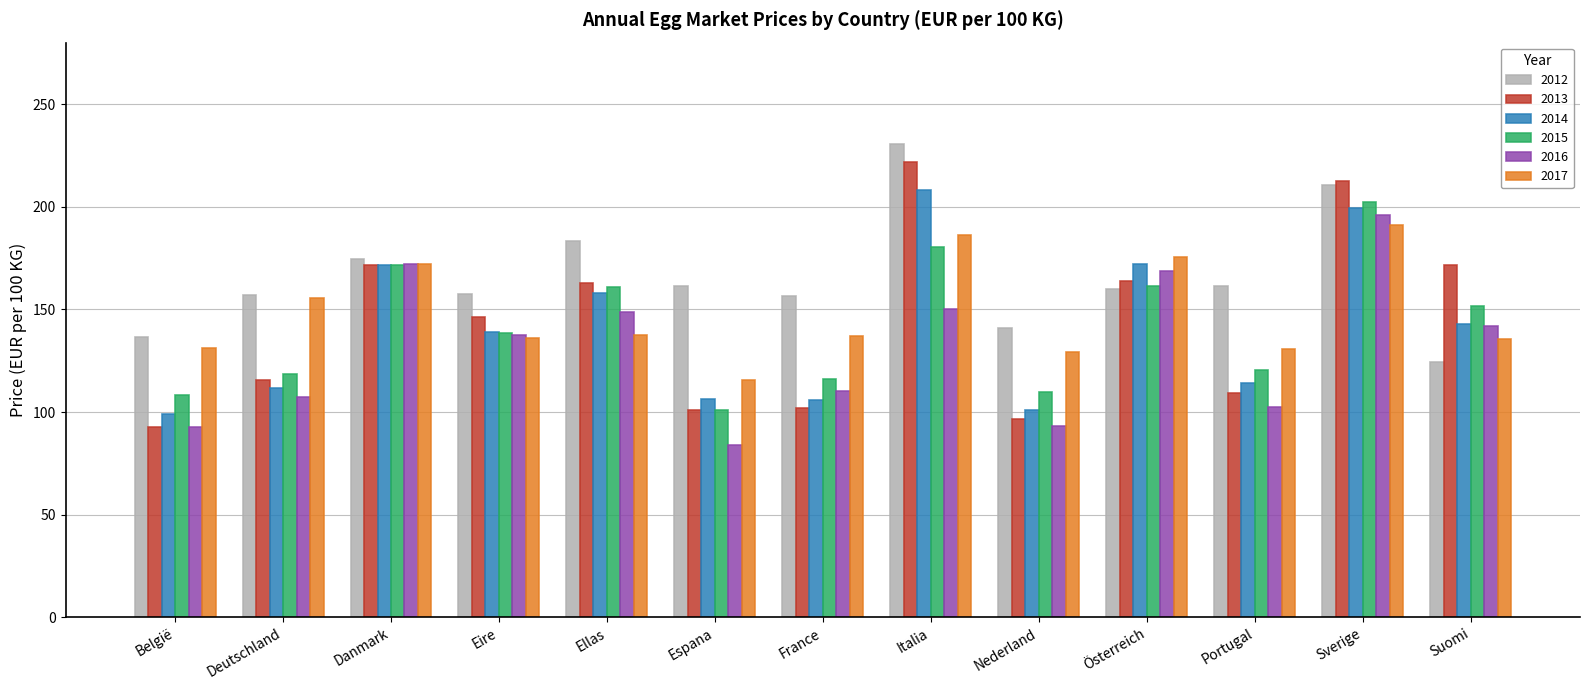

True or false: 2016 has a value of 237.4 at Danmark.

False